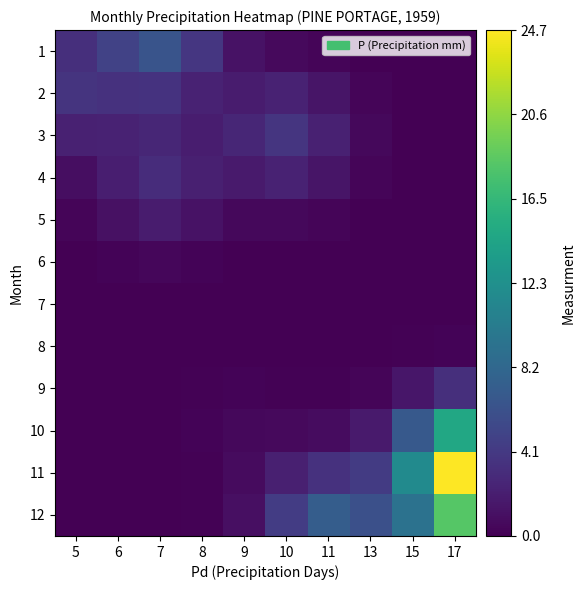

Between 6 and 11, which is larger?

6